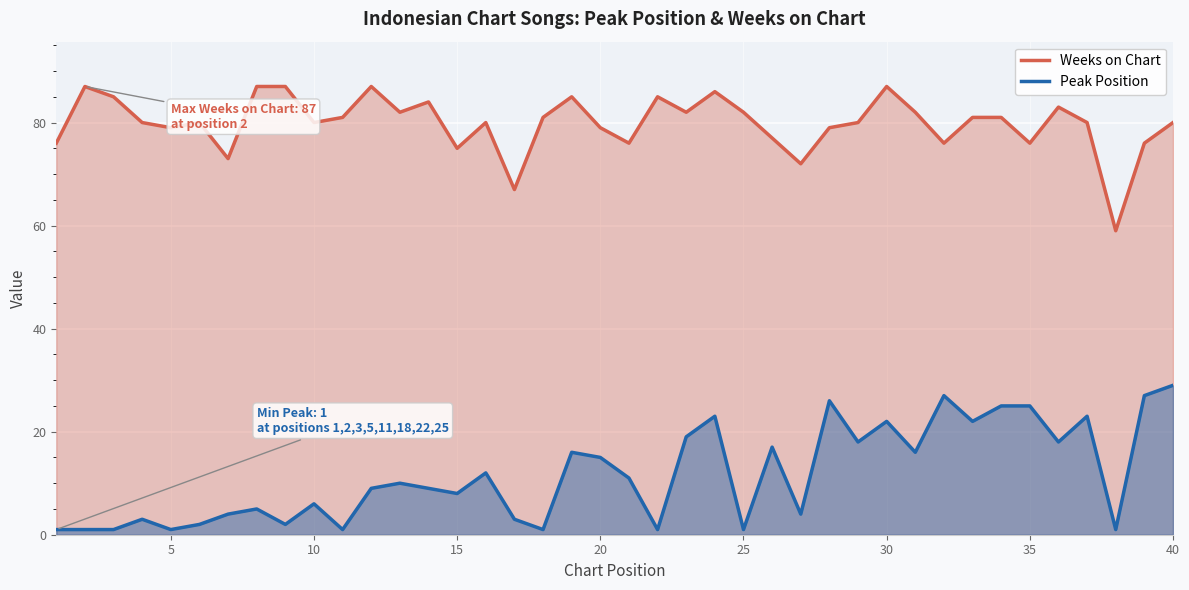

Which category has the highest value in the Peak Position series?

40